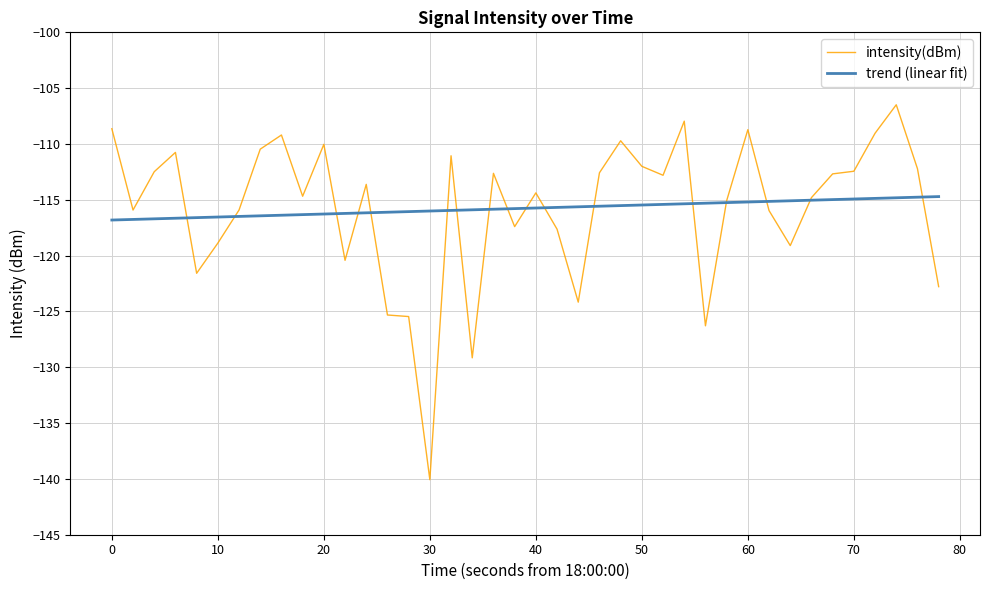

After their last crossing, which series has the higher values: trend (linear fit) or intensity(dBm)?

trend (linear fit)